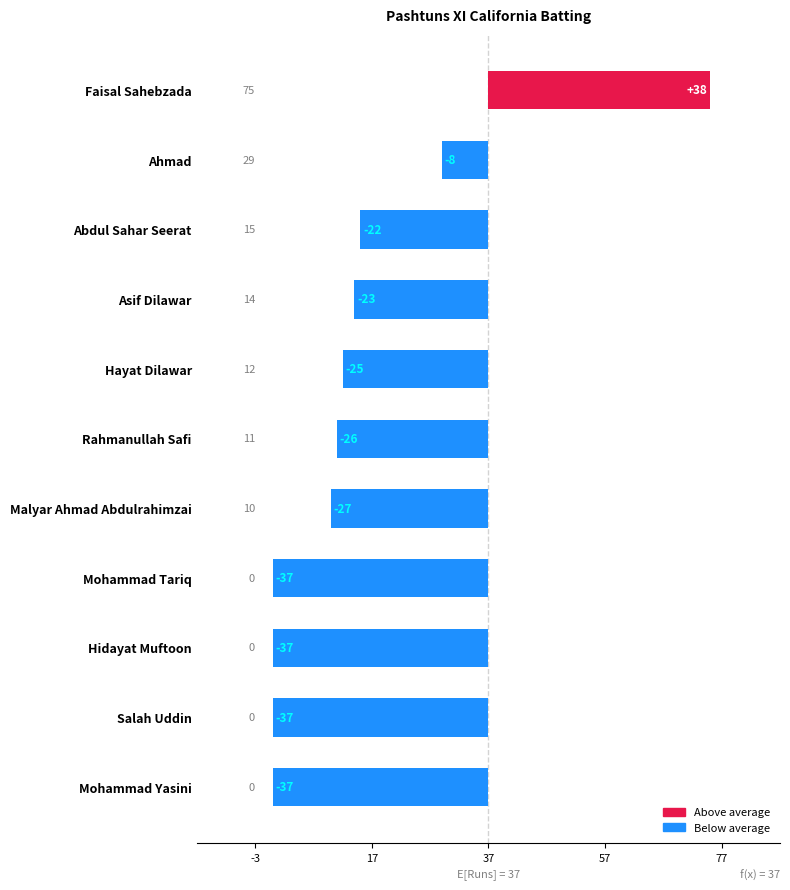

List the labels in order of value, largest first.

Faisal Sahebzada, Ahmad, Abdul Sahar Seerat, Asif Dilawar, Hayat Dilawar, Rahmanullah Safi, Malyar Ahmad Abdulrahimzai, Mohammad Tariq, Hidayat Muftoon, Salah Uddin, Mohammad Yasini